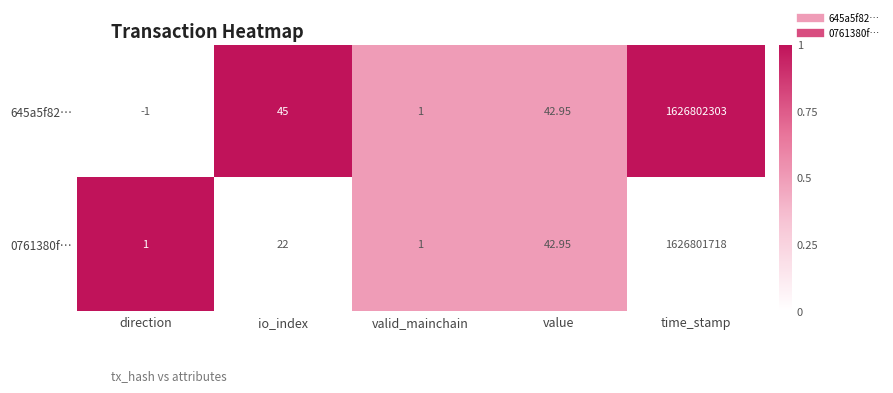

At which label does 0761380f… reach its peak?

time_stamp